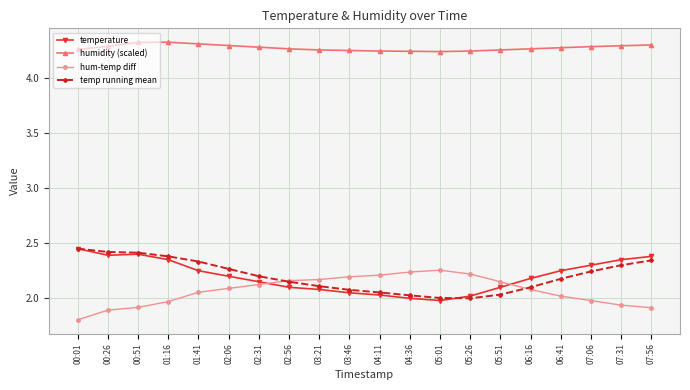

What position from the right is 04:11?

10